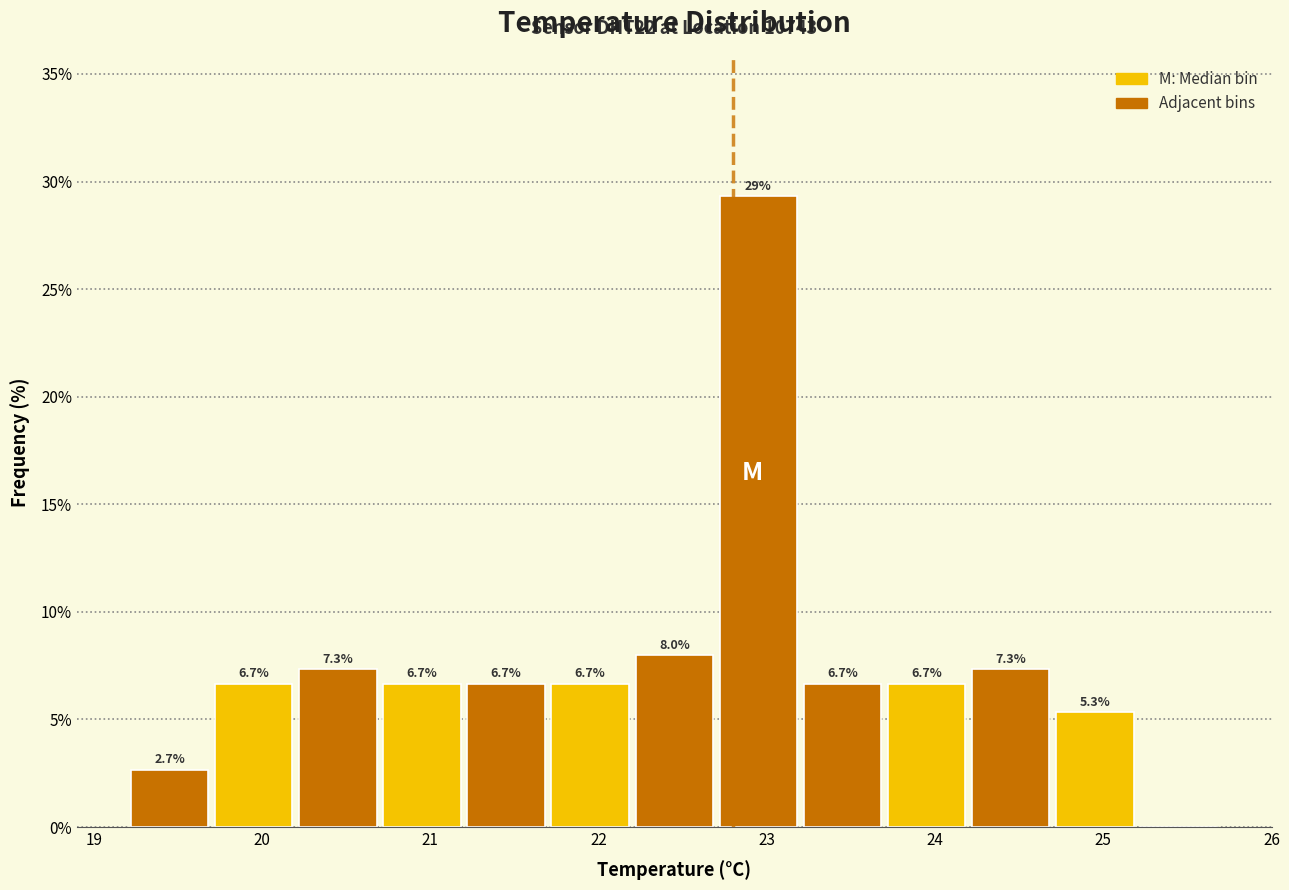

Over which range of the x-axis is the bar tallest?

22.7 to 23.2